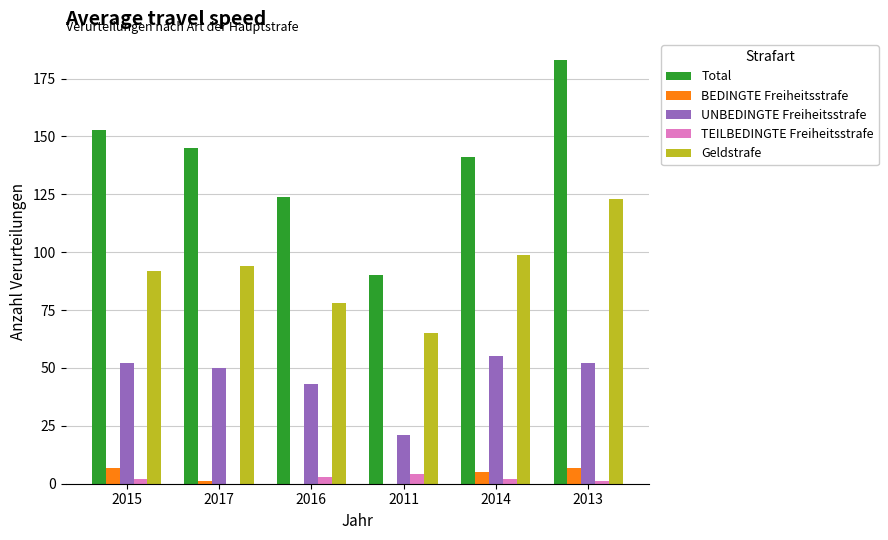

What value does the Geldstrafe series have at 2017?

94